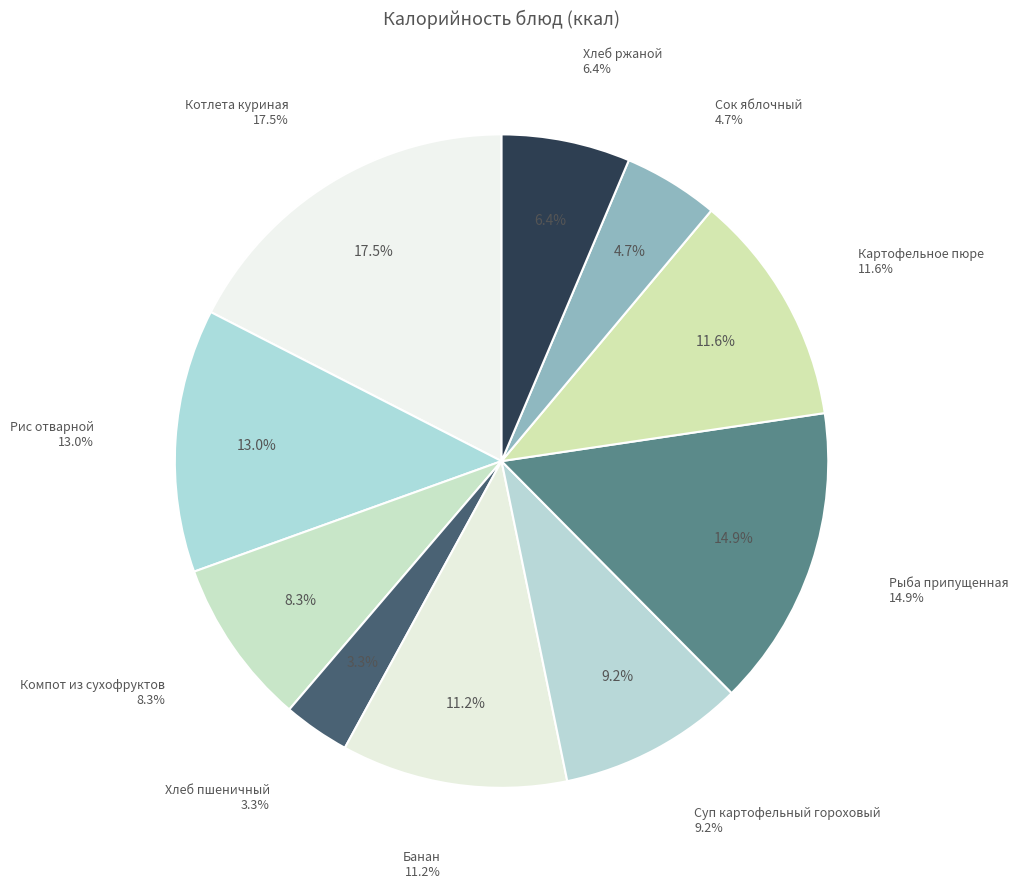

What percentage is NOT represented by Хлеб пшеничный?

96.7%